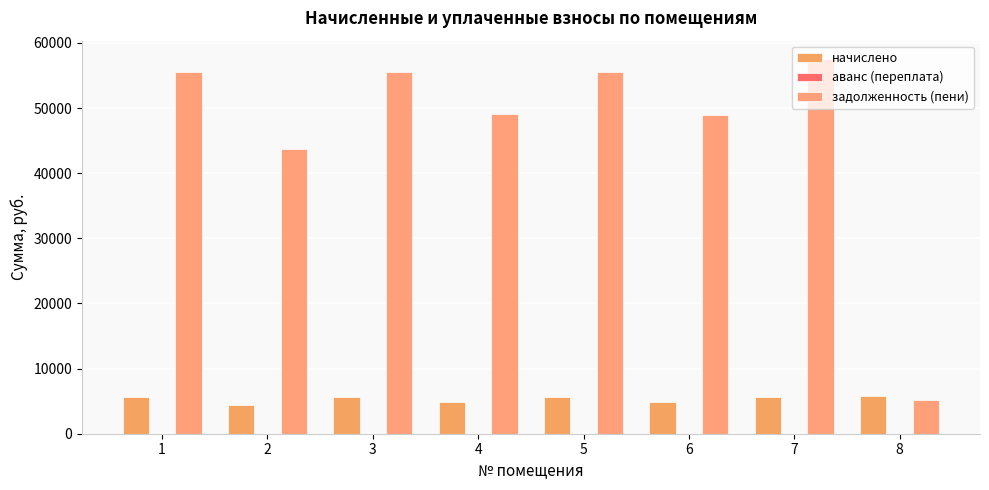

Reading left to right, list all the values displayed in this chart.

начислено: 5582.9	4394.9	5582.9	4924.8	5582.9	4924.8	5582.9	5810.4
аванс (переплата): 0.0	0.0	0.0	0.0	0.0	0.0	0.0	0.0
задолженность (пени): 55587.0	43758.6	55587.0	49034.6	55587.0	48975.8	57473.0	5164.8